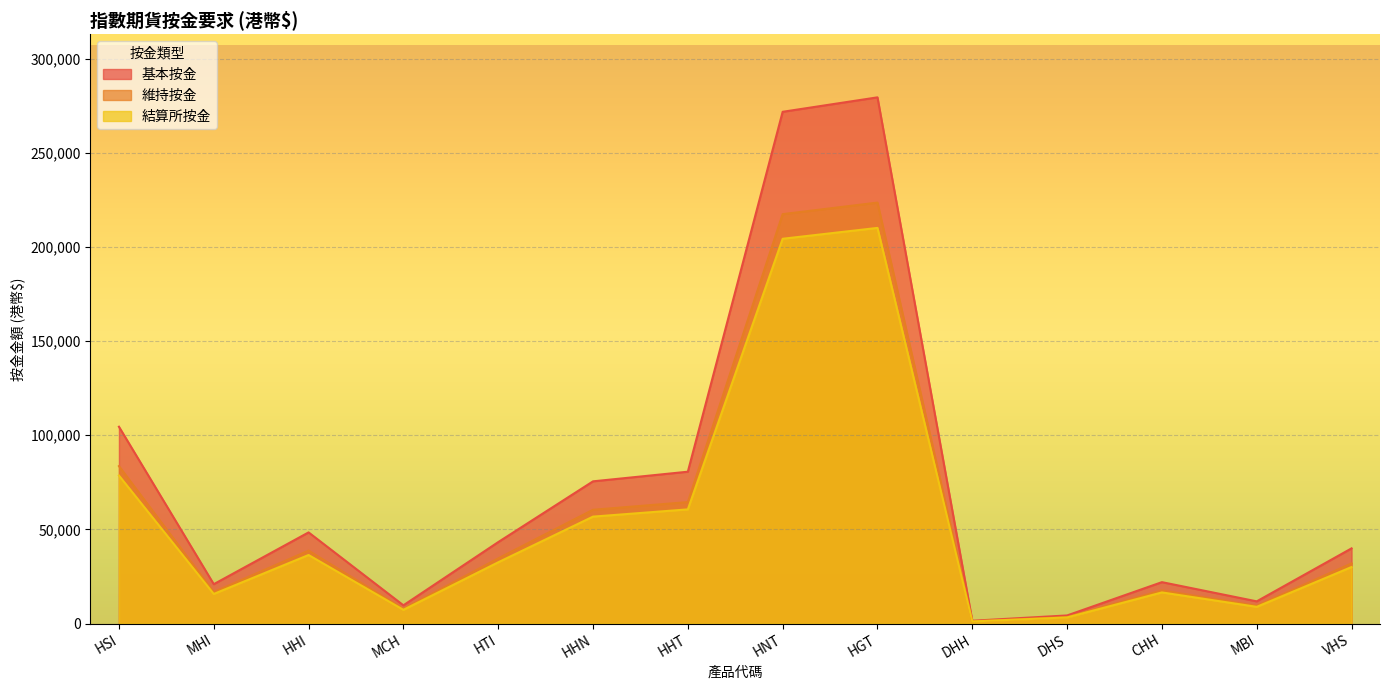

Reading left to right, extract all data points from this chart.

基本按金: HSI=104538	MHI=20907	HHI=48412	MCH=9682	HTI=43251	HHN=75530	HHT=80651	HNT=271825	HGT=279499	DHH=1476	DHS=4295	CHH=21984	MBI=11783	VHS=39926
維持按金: HSI=83630	MHI=16725	HHI=38729	MCH=7745	HTI=34600	HHN=60424	HHT=64520	HNT=217460	HGT=223599	DHH=1180	DHS=3436	CHH=17587	MBI=9426	VHS=31940
結算所按金: HSI=78600	MHI=15720	HHI=36400	MCH=7280	HTI=32520	HHN=56790	HHT=60640	HNT=204380	HGT=210150	DHH=1110	DHS=3230	CHH=16530	MBI=8860	VHS=30020